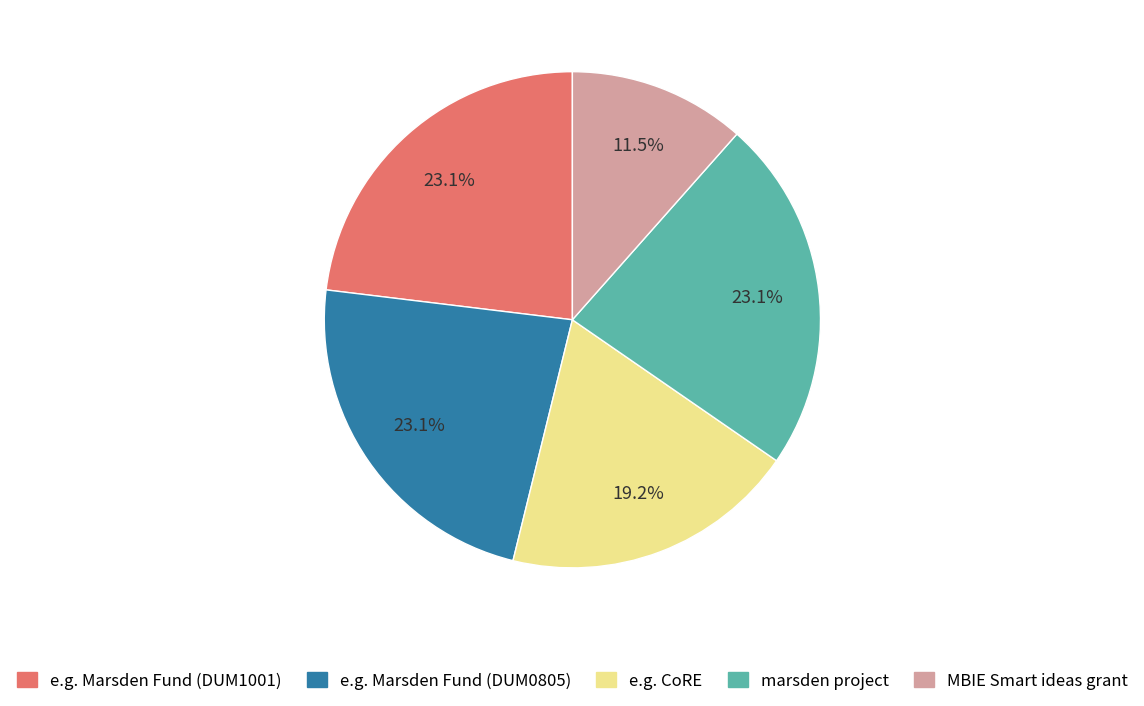

Is there any slice that represents more than half of the pie?

No